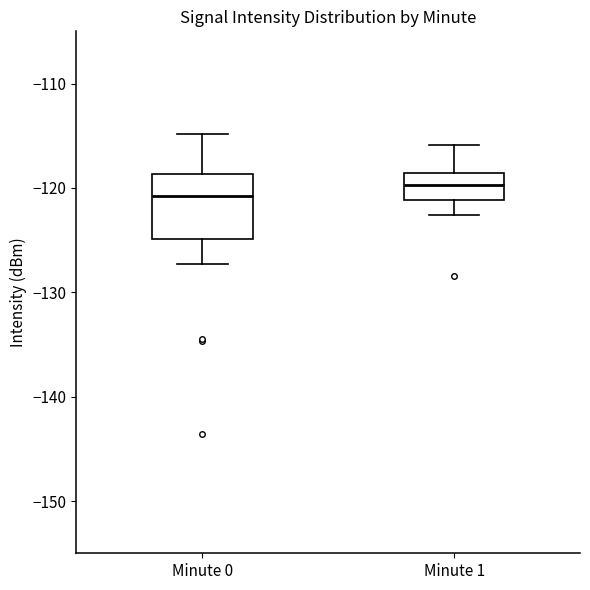

Reading left to right, read every box against the y-axis: the position of its median line, the range the box covers, and the ends of its whiskers. The values are not printed on the chart, so give them approximately, as read against the axis.

Minute 0: median -121, box -125 to -119, whiskers -127 to -115
Minute 1: median -120, box -121 to -119, whiskers -123 to -116